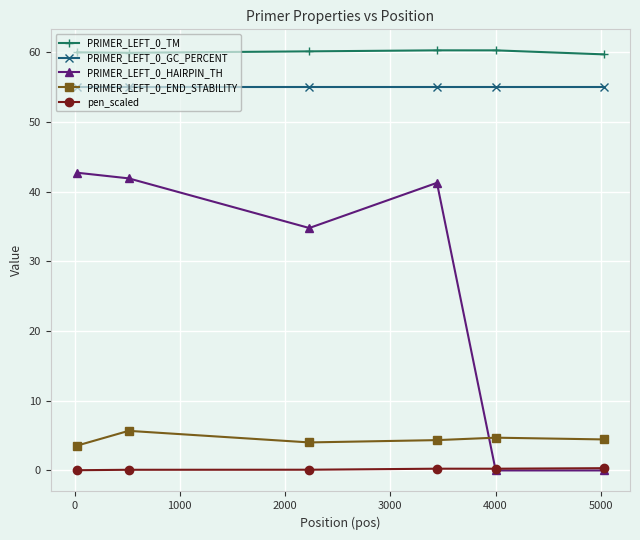

How many data points does each series have?

6